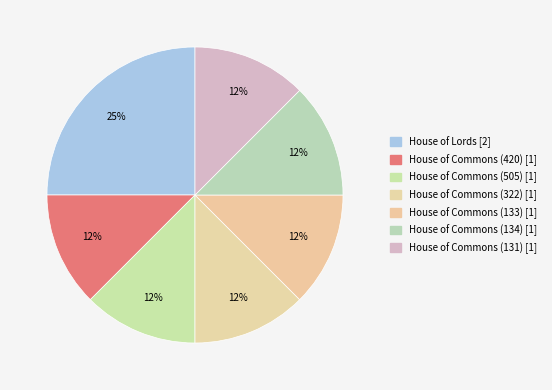

Count the number of slices in the pie.

7